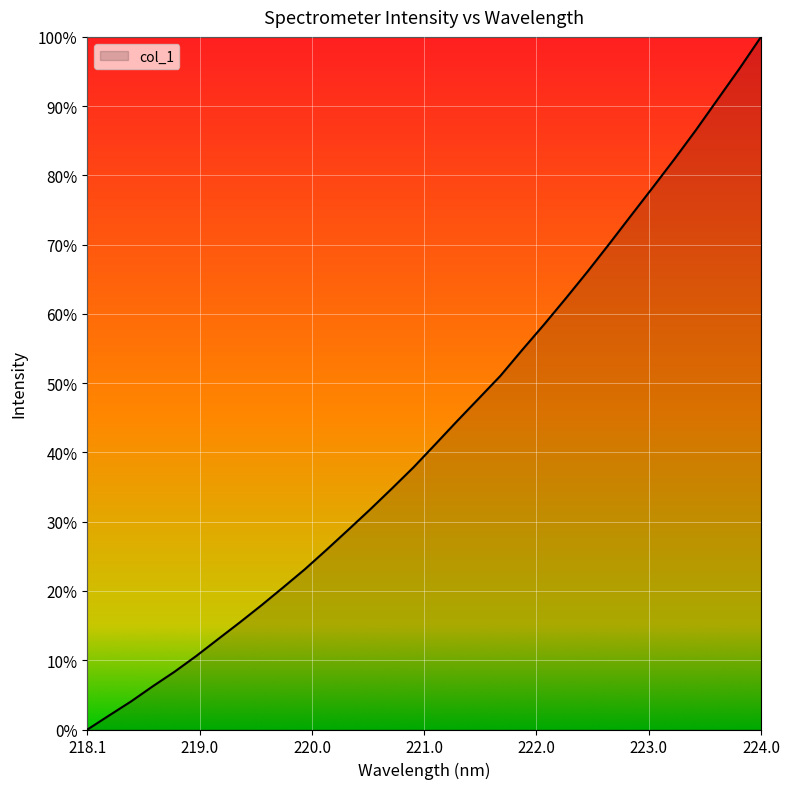

Does the chart display data point markers on the line(s)?

No